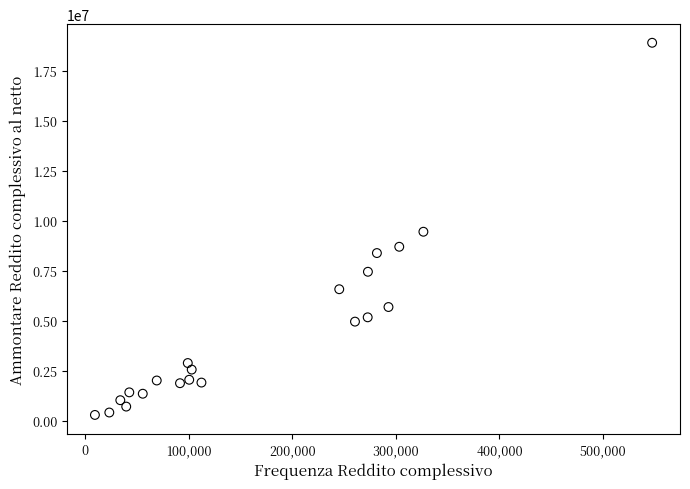

What is the range of Y values (max minus min)?

18612353